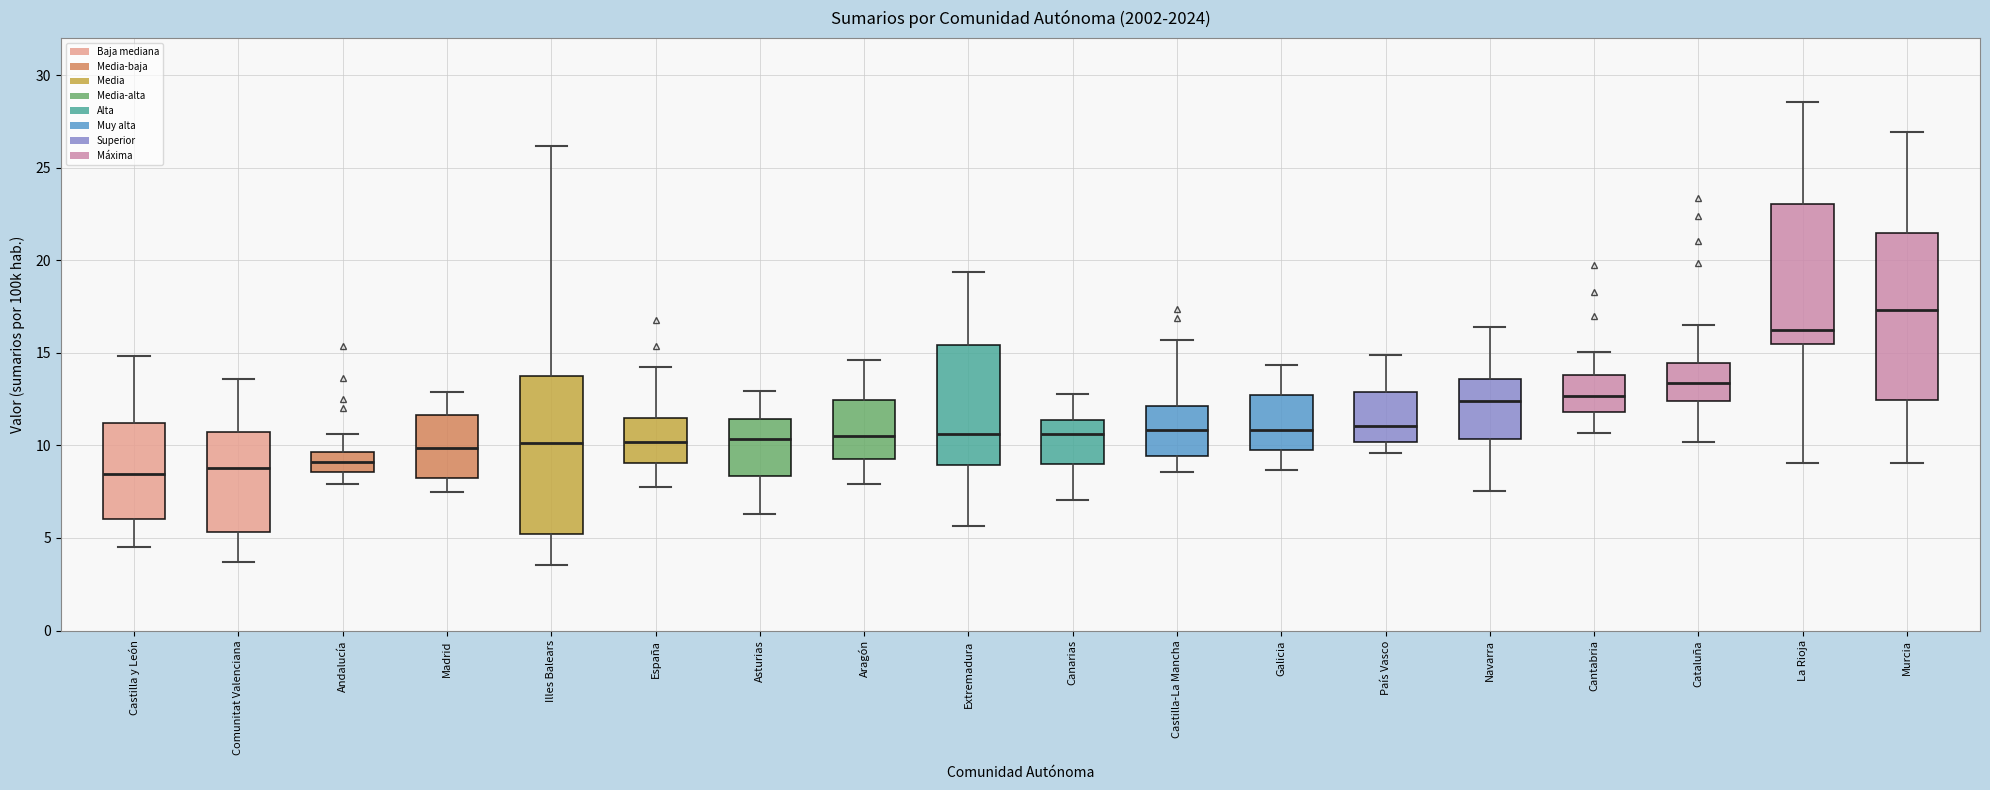

Where does the lower whisker of the box for Navarra end on the y-axis? The values are not printed on the chart, so give them approximately, as read against the axis.

7.5